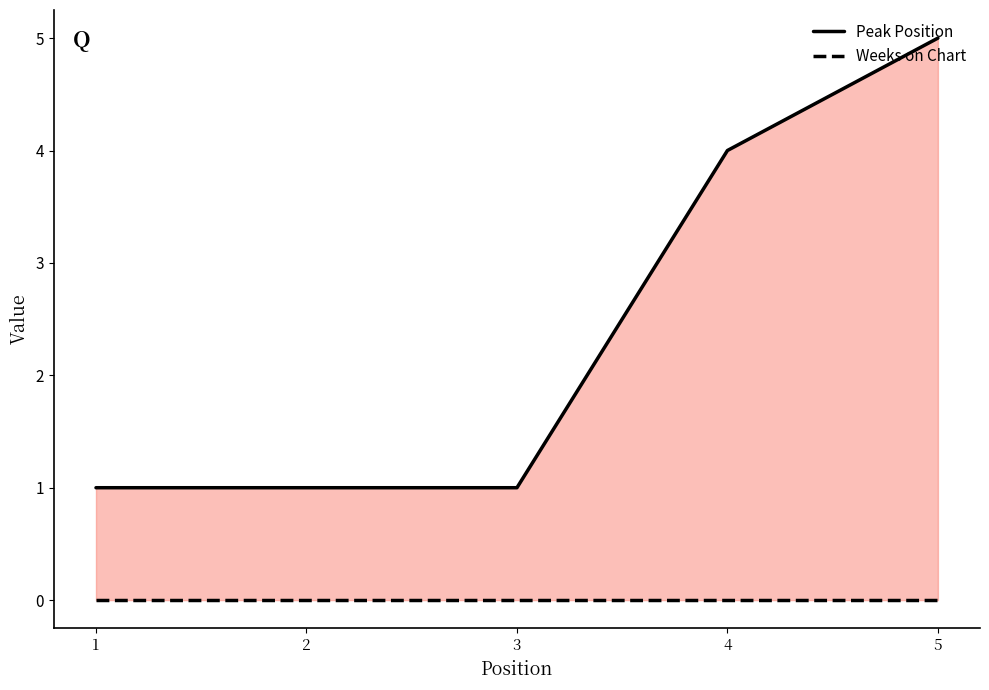

What are all the series names shown in the legend?

Peak Position, Weeks on Chart